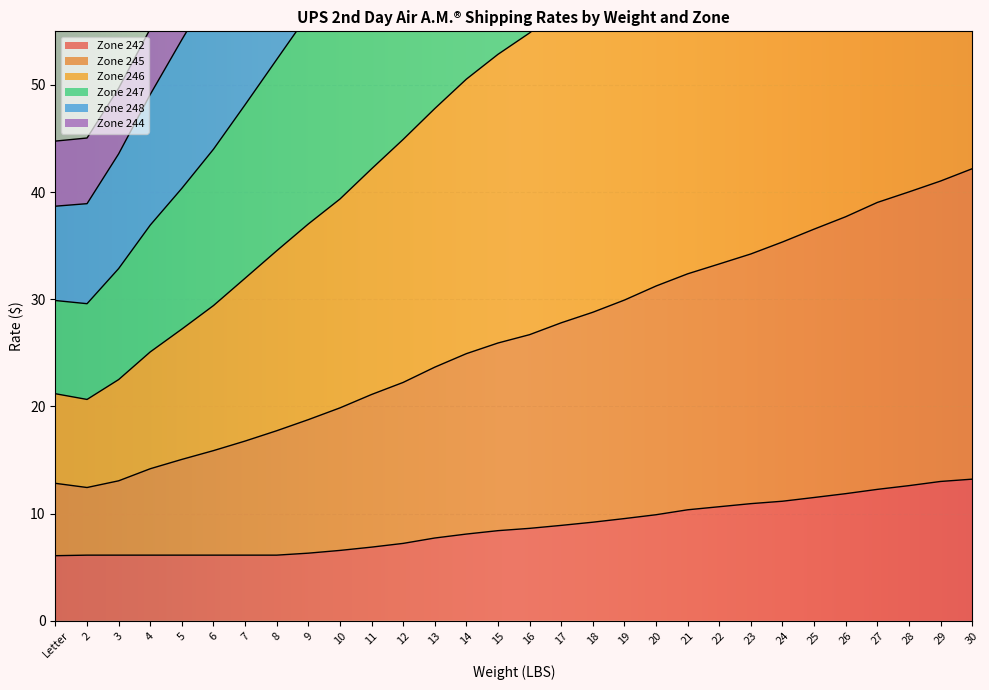

What is the difference between the Zone 242 values at Letter and 21?

4.3